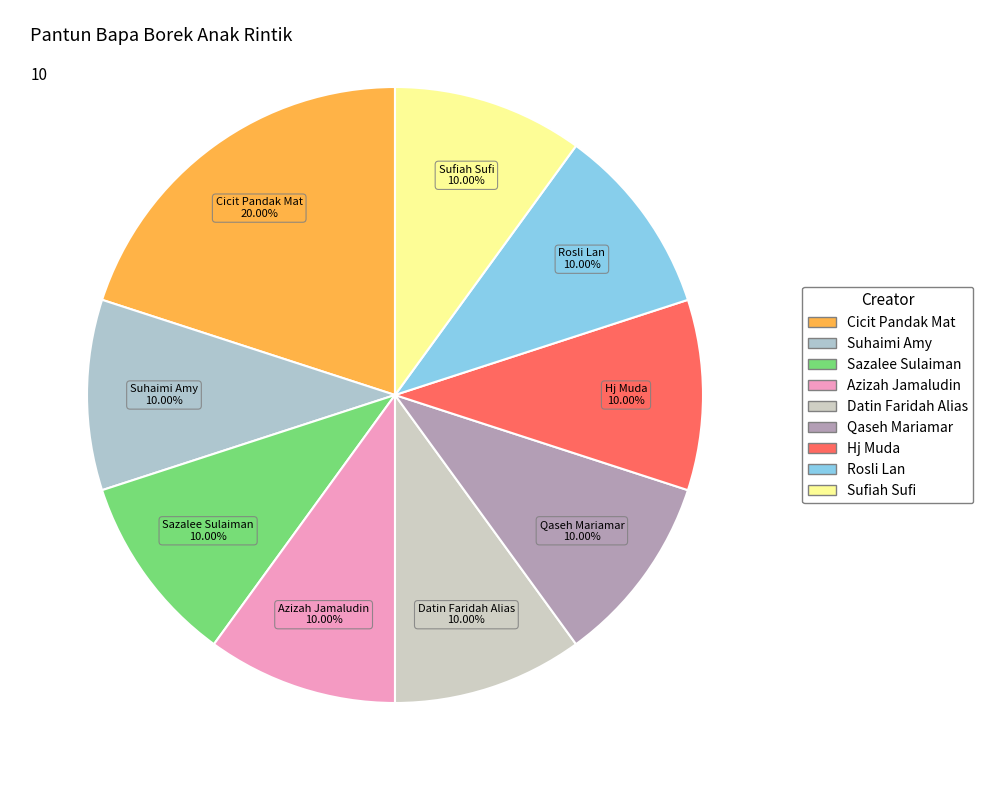

Does Rosli Lan account for over 50% of the chart?

No